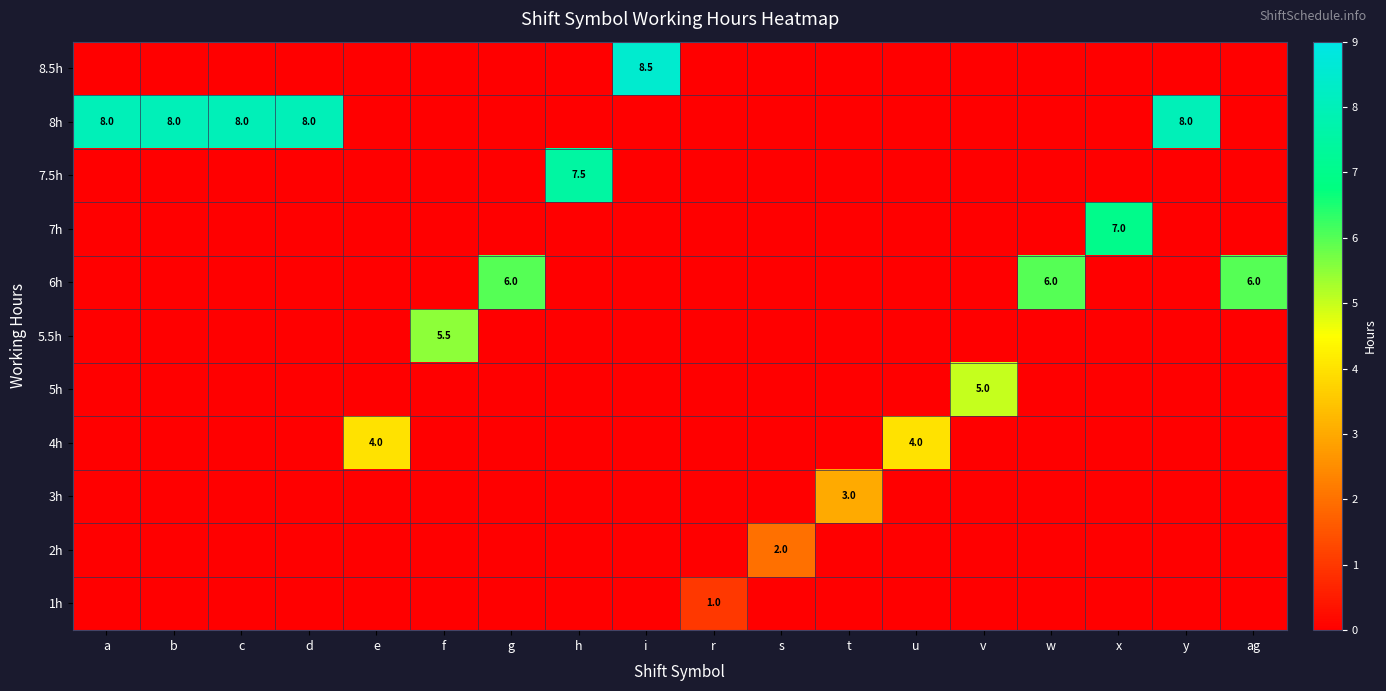

The 1h series shows 1.0 at r. True or false?

True